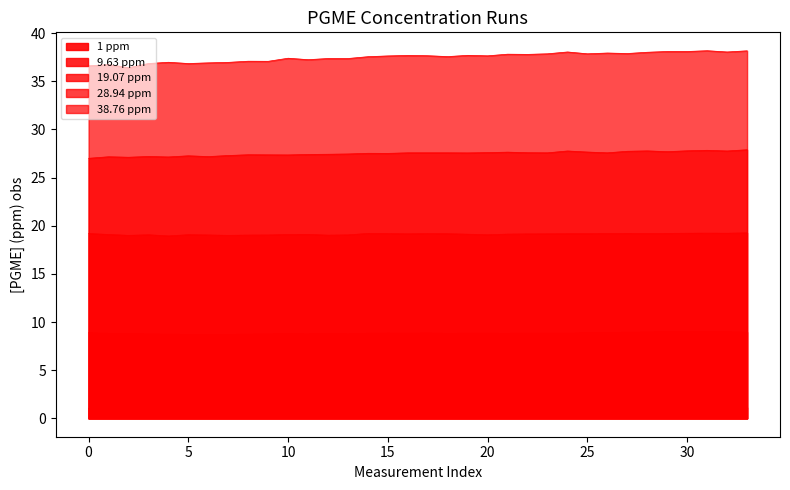

What is the maximum value shown in the chart?

38.2